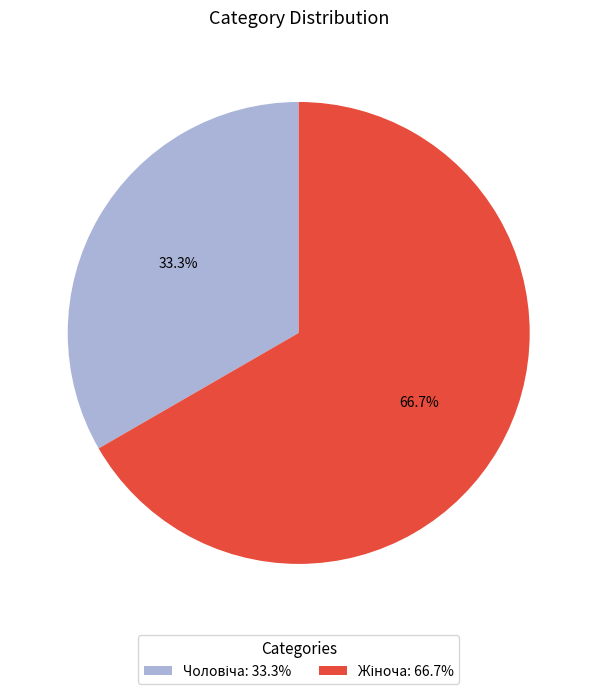

Is there a majority slice in this chart?

Yes